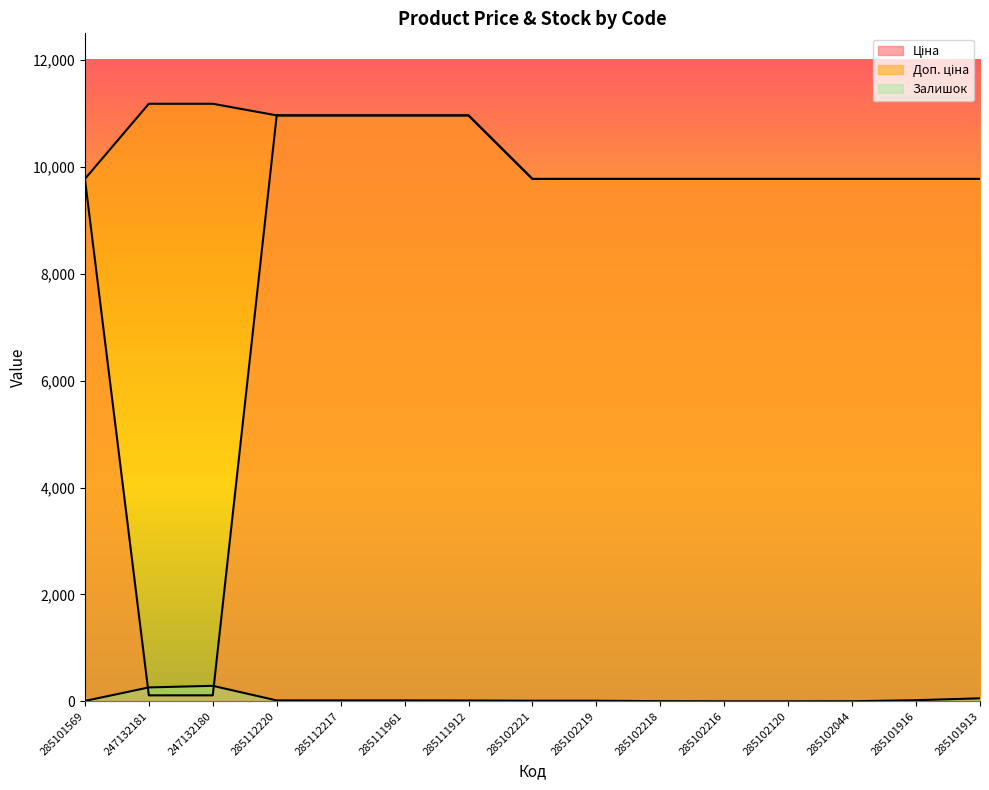

Which series has the largest range (max minus min)?

Ціна